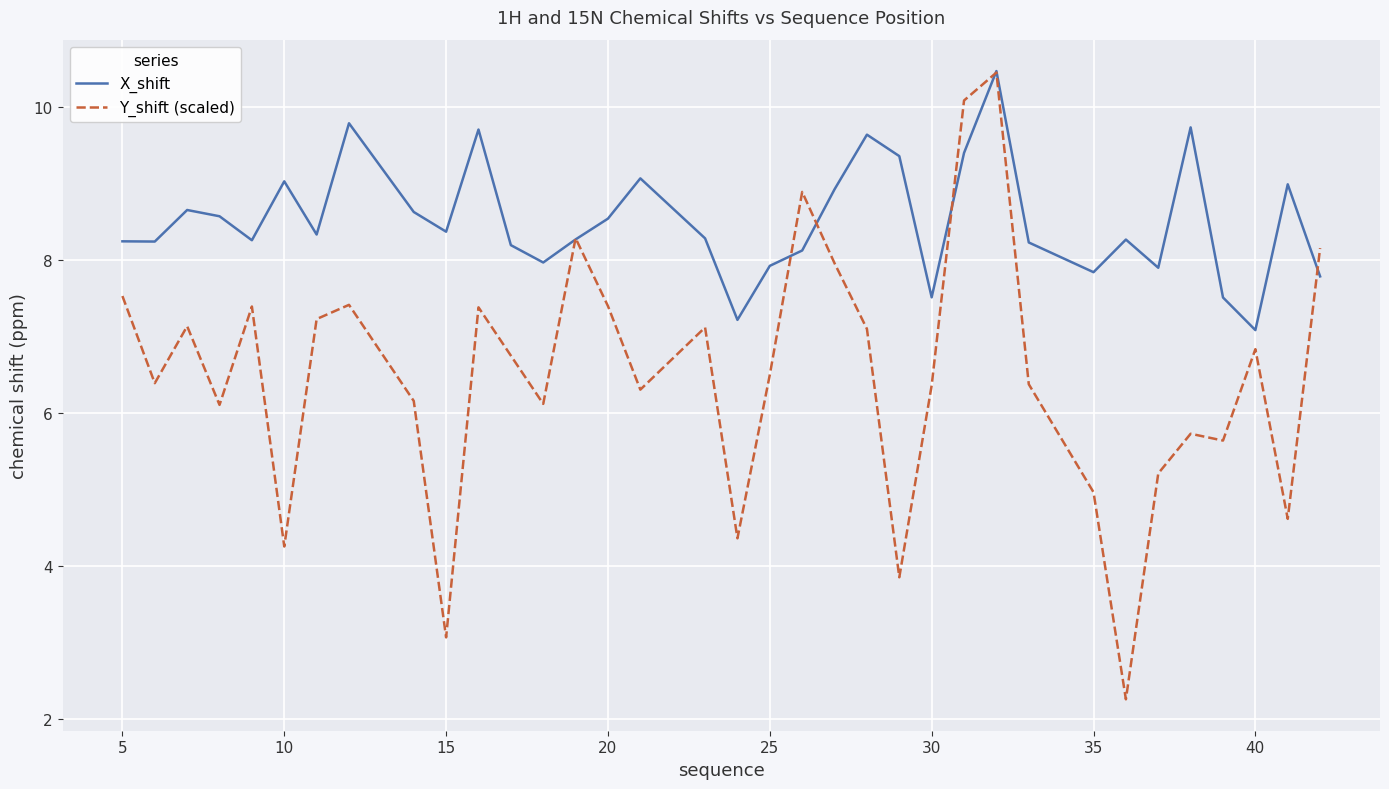

At how many categories does at least one series exceed 6?

35